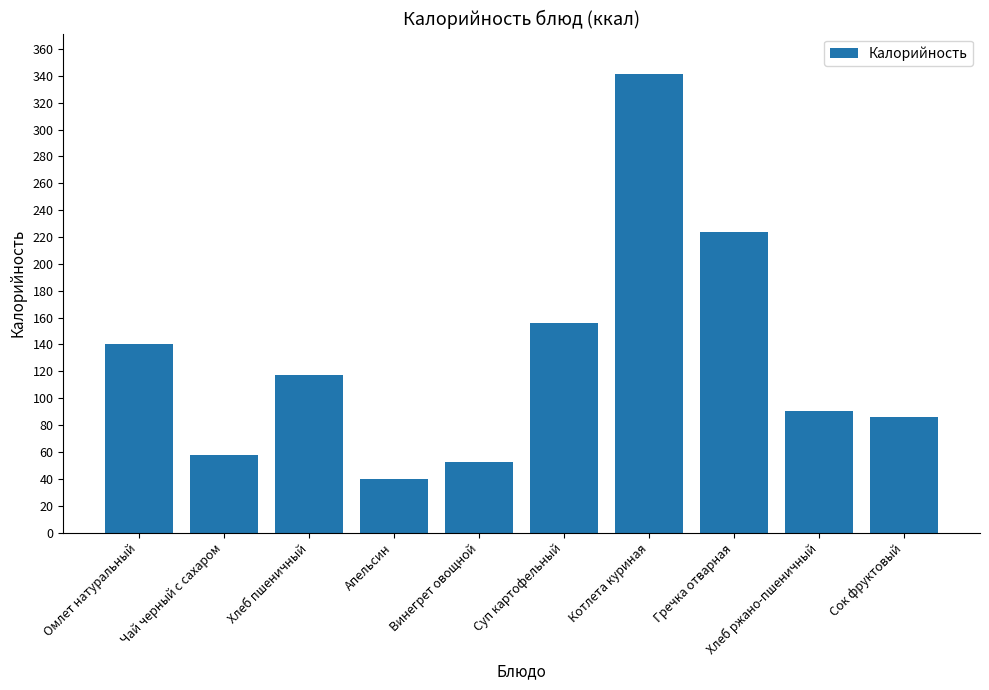

Is it true that the value at Сок фруктовый is 112.9?

False